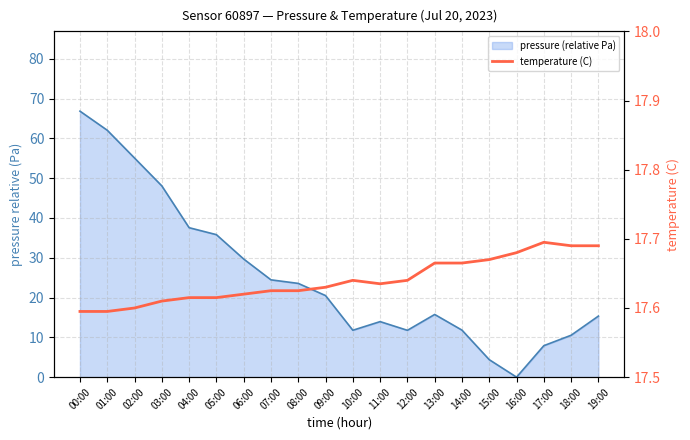

Does the chart display data point markers on the line(s)?

No